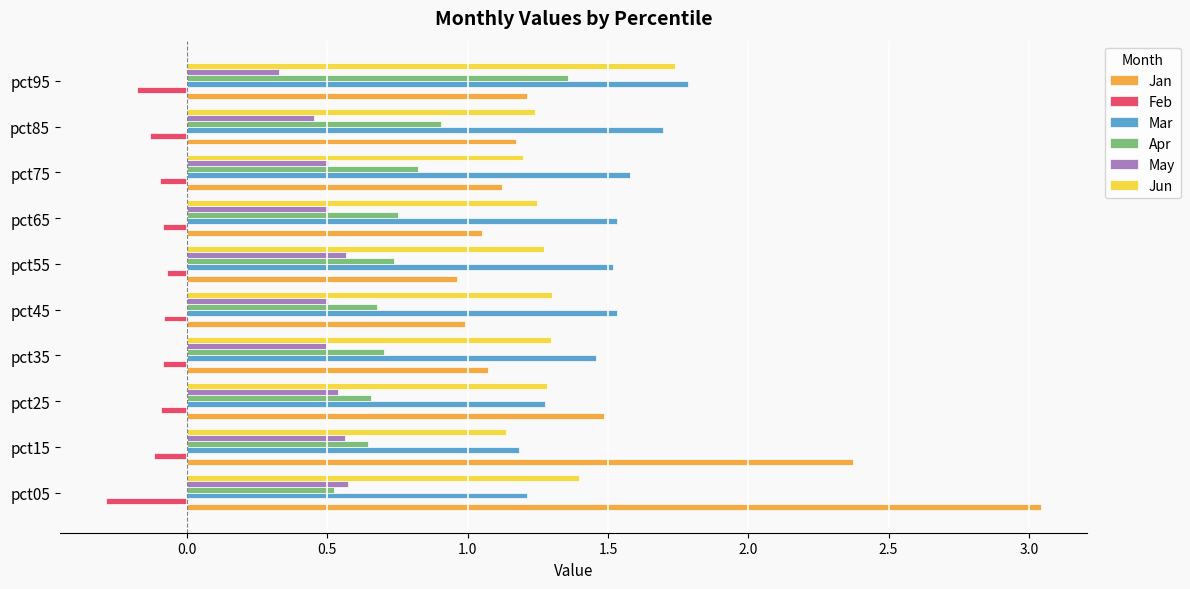

The value of Mar at pct25 is 0.9. True or false?

False